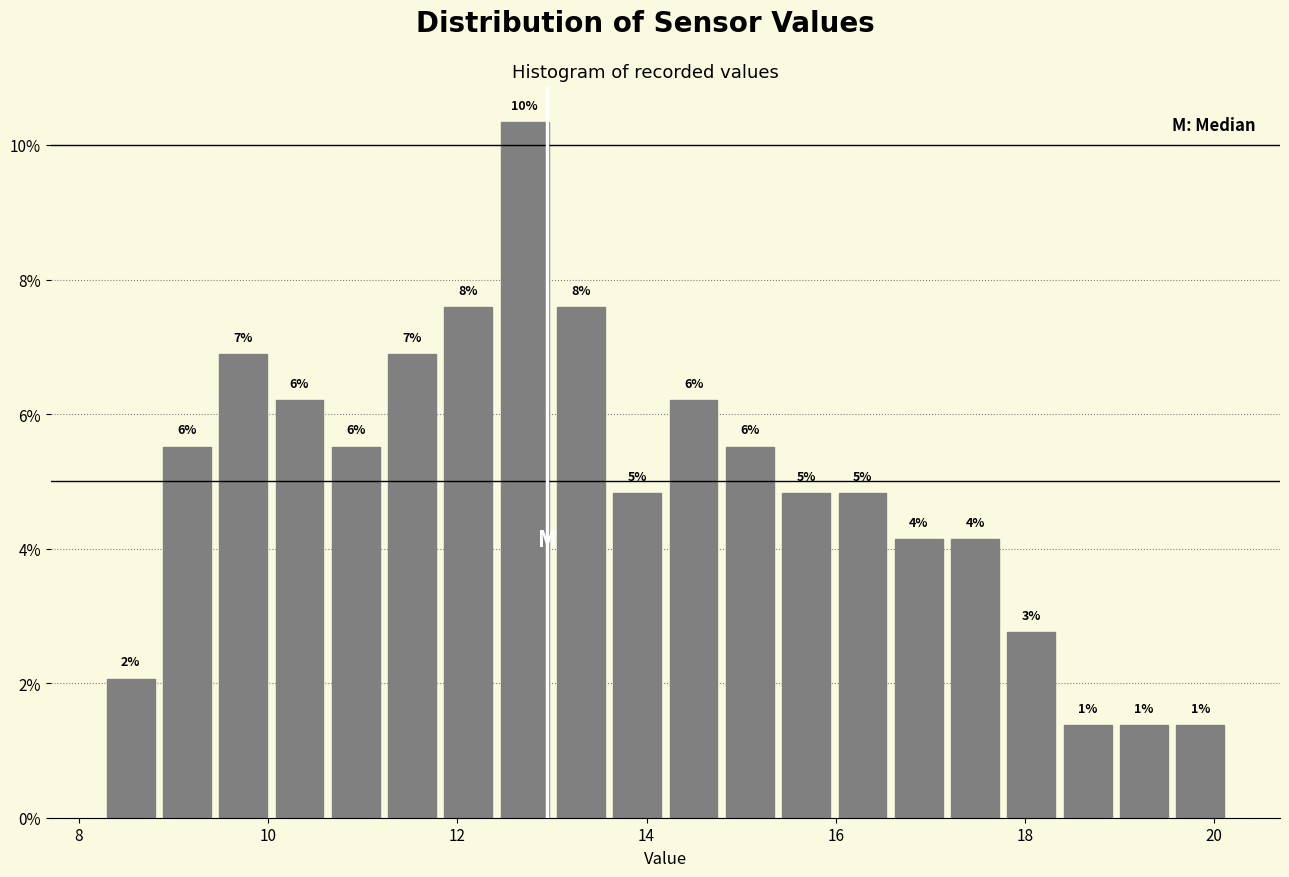

Read against the x-axis, roughly where is the centre of the tallest bar?

12.8